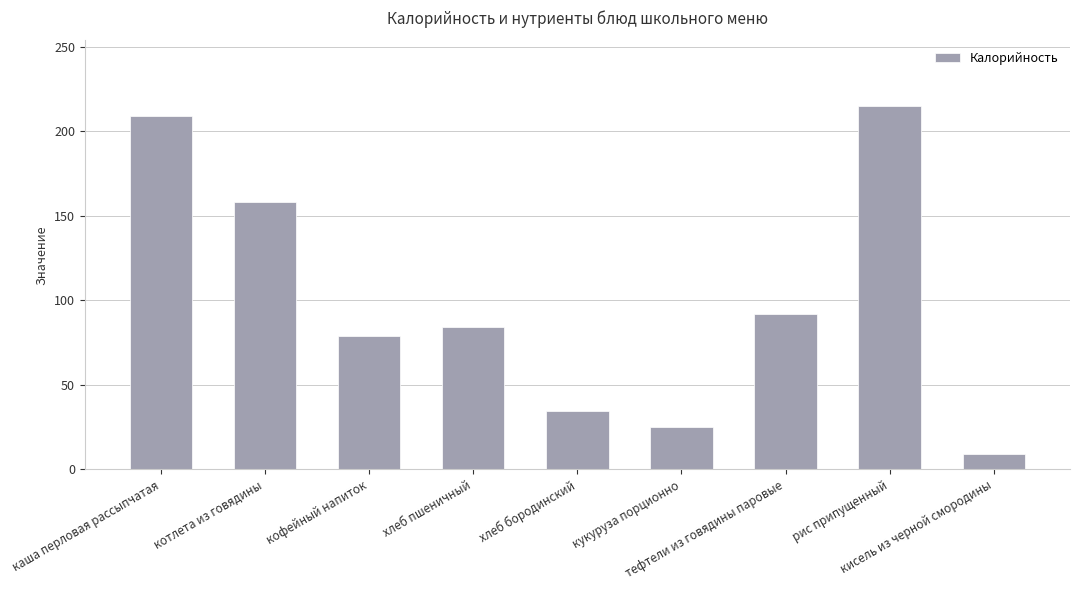

Rank the categories by value from highest to lowest.

рис припущенный, каша перловая рассыпчатая, котлета из говядины, тефтели из говядины паровые, хлеб пшеничный, кофейный напиток, хлеб бородинский, кукуруза порционно, кисель из черной смородины